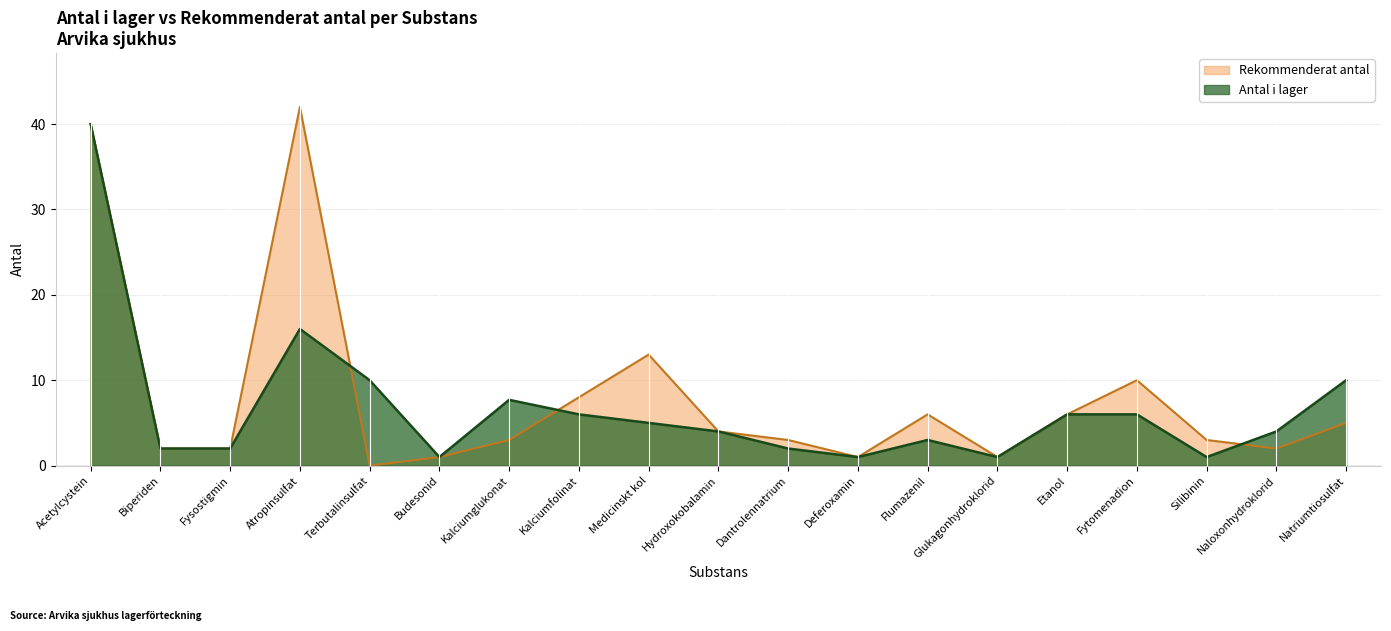

What value does the Antal i lager series have at Naloxonhydroklorid?

4.0